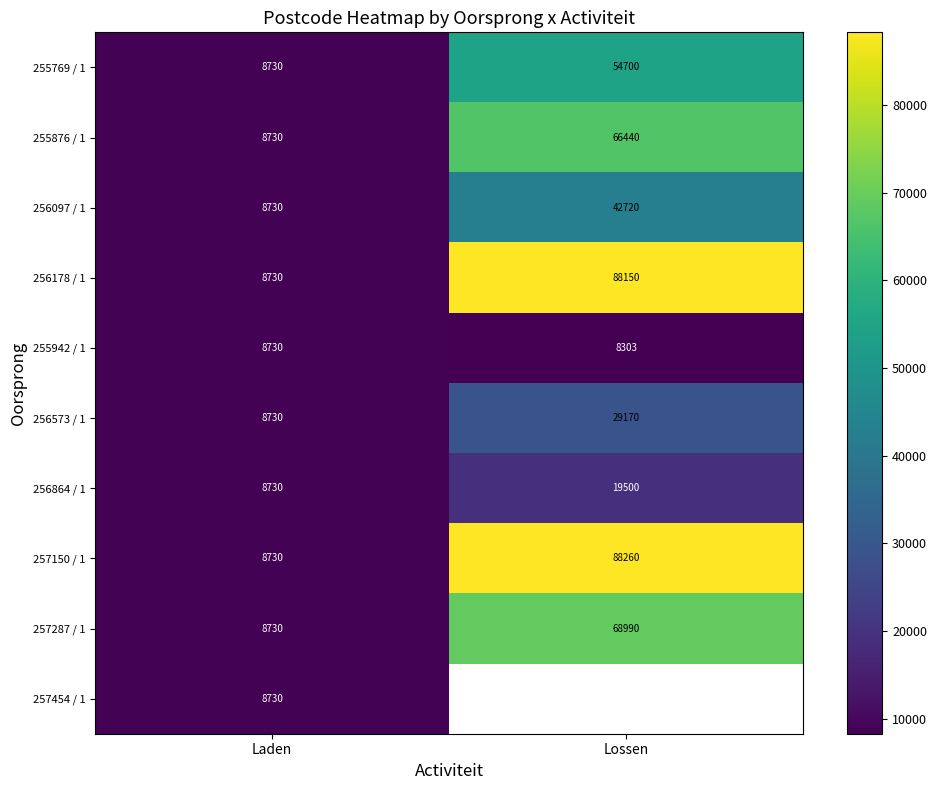

How many distinct data groups are displayed?

10